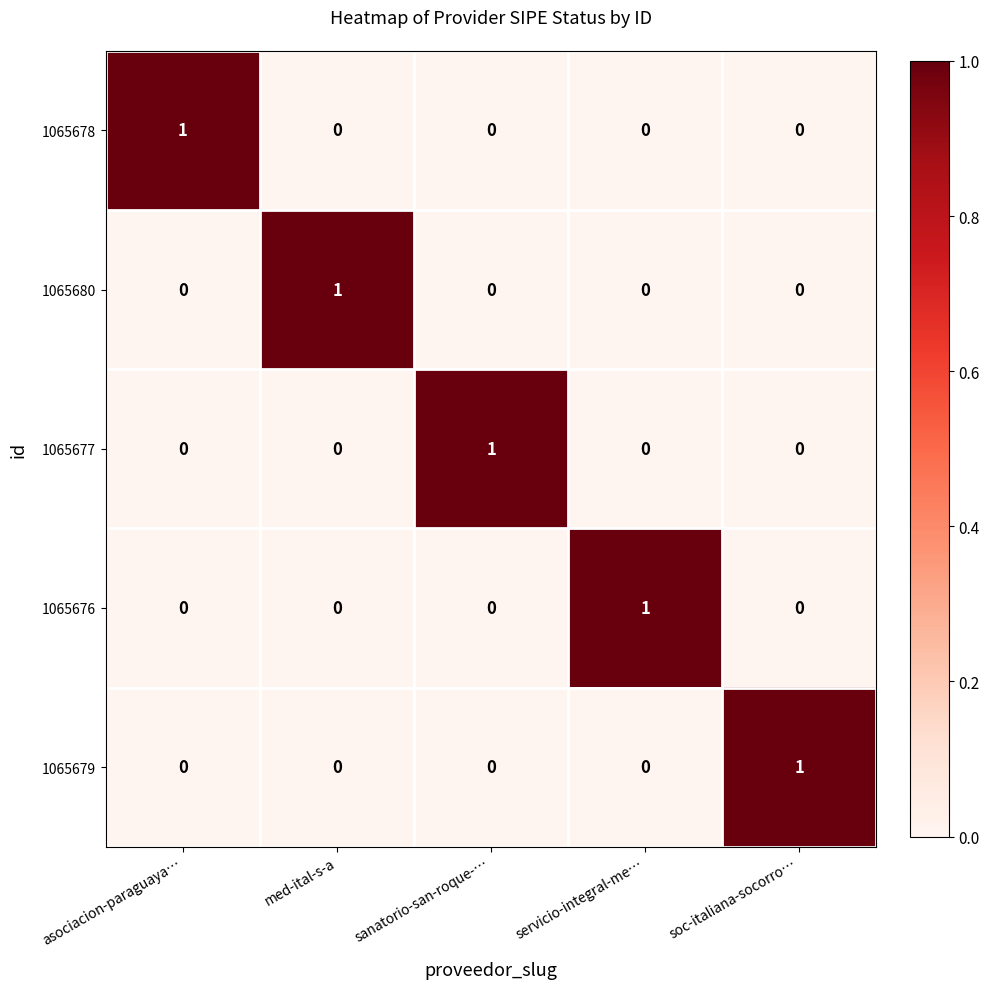

What is the difference between the highest and lowest values at med-ital-s-a?

1